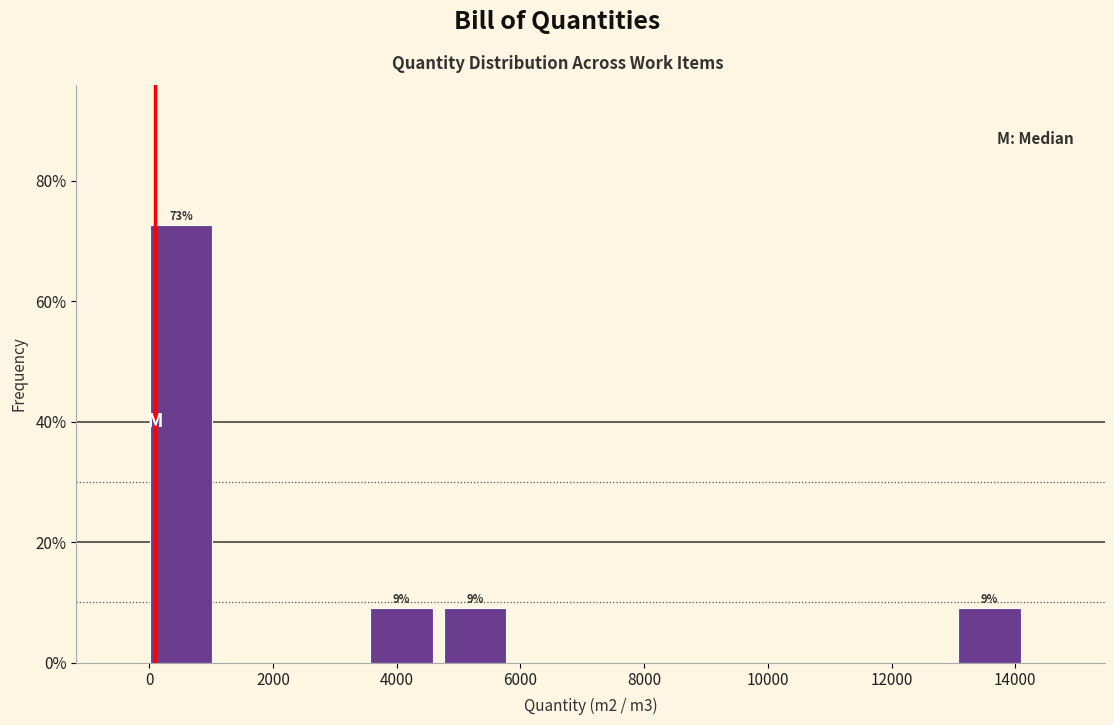

Which range on the x-axis has the tallest bar?

0 to 1200